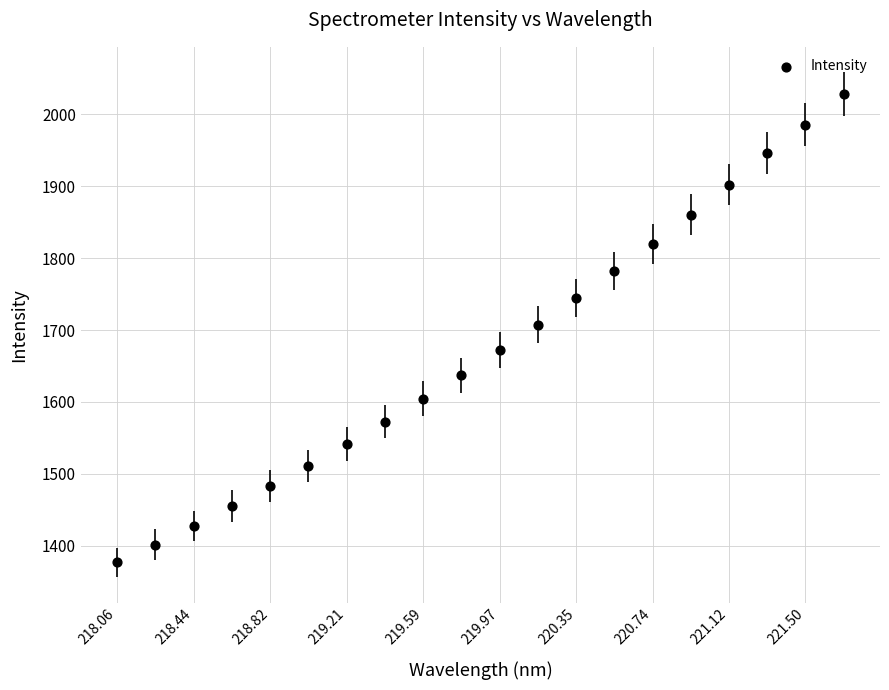

What is the range of Y values (max minus min)?

651.6